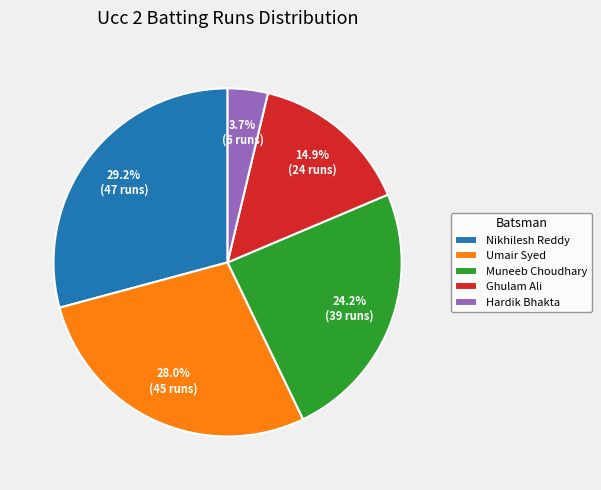

Count the number of slices in the pie.

5